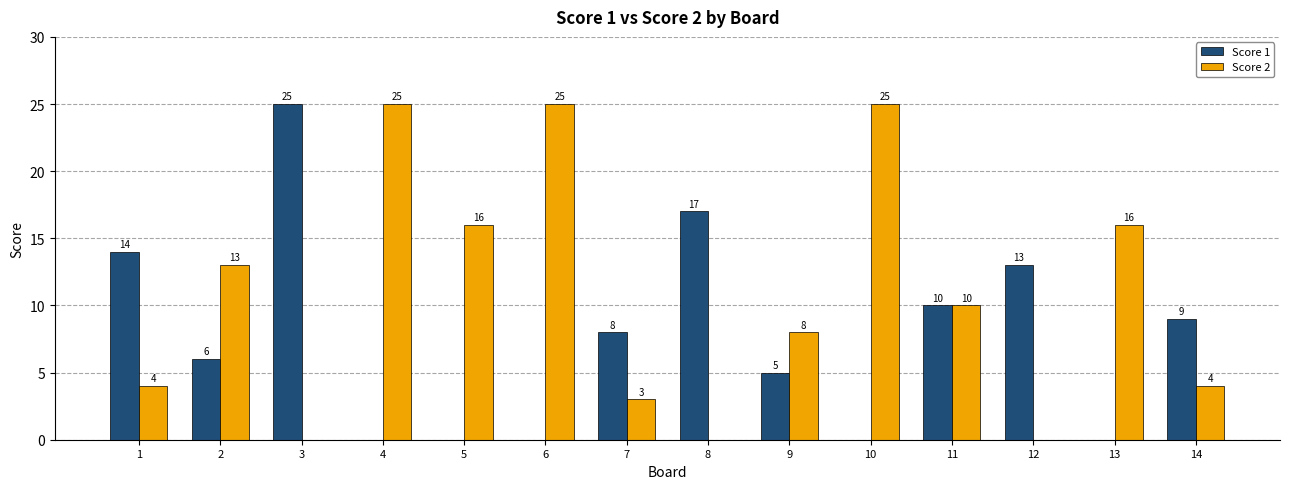

Are the bars grouped side by side (vs. stacked)?

Yes